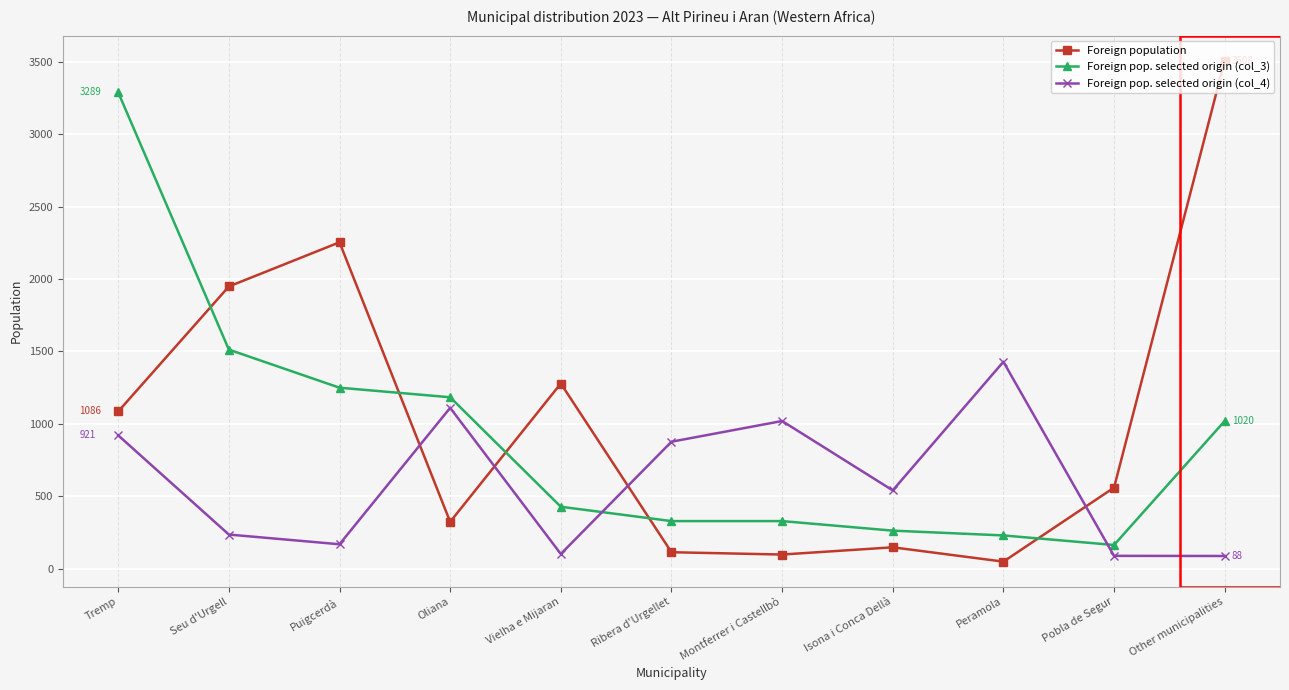

List the series in order of their peak value, lowest first.

Foreign pop. selected origin (col_4), Foreign pop. selected origin (col_3), Foreign population